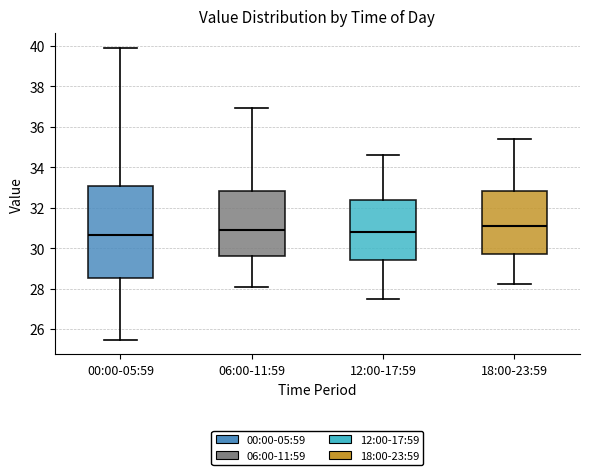

Which box is the tallest, from its lower edge to its upper edge?

00:00-05:59